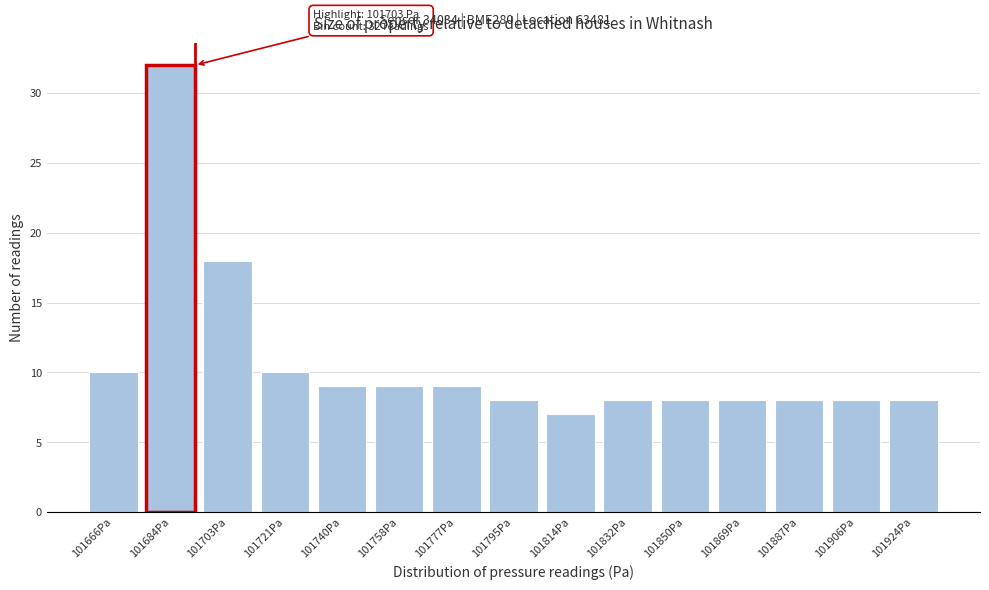

Reading left to right, transcribe all the data shown in this chart.

10	32	18	10	9	9	9	8	7	8	8	8	8	8	8